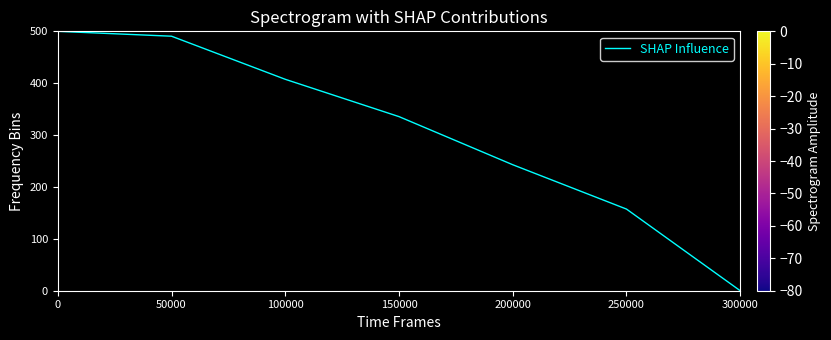

What is the difference between the maximum and minimum values?

500.0